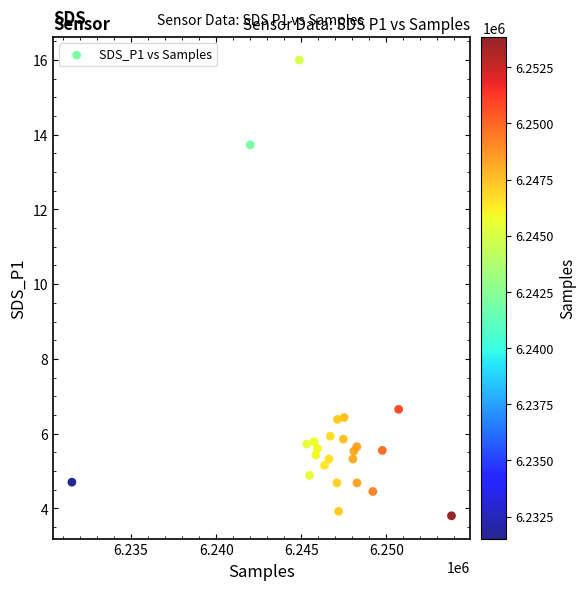

What Y value in the scatter plot is closest to 9?

6.7